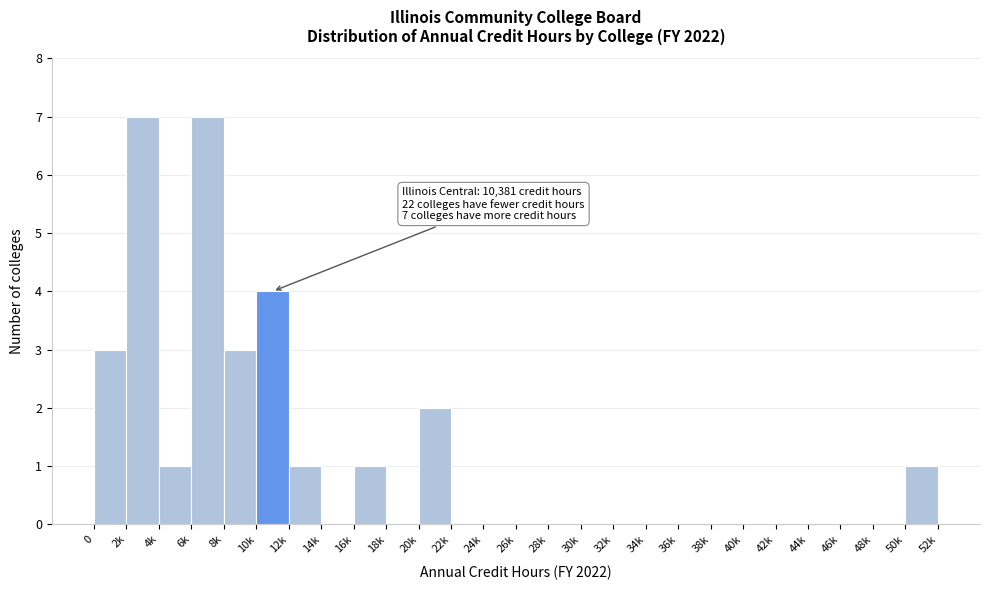

Reading right to left, extract all data points from this chart.

50k=1	48k=0	46k=0	44k=0	42k=0	40k=0	38k=0	36k=0	34k=0	32k=0	30k=0	28k=0	26k=0	24k=0	22k=0	20k=2	18k=0	16k=1	14k=0	12k=1	10k=4	8k=3	6k=7	4k=1	2k=7	0=3